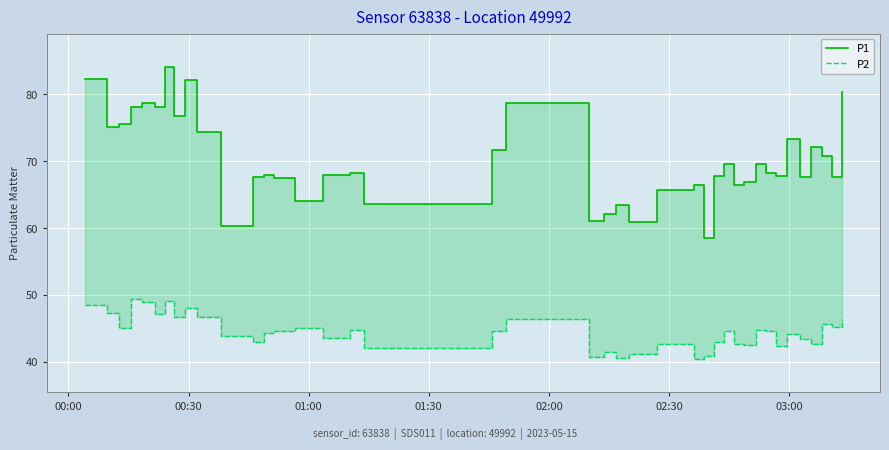

What is the minimum value shown in the chart?

40.4